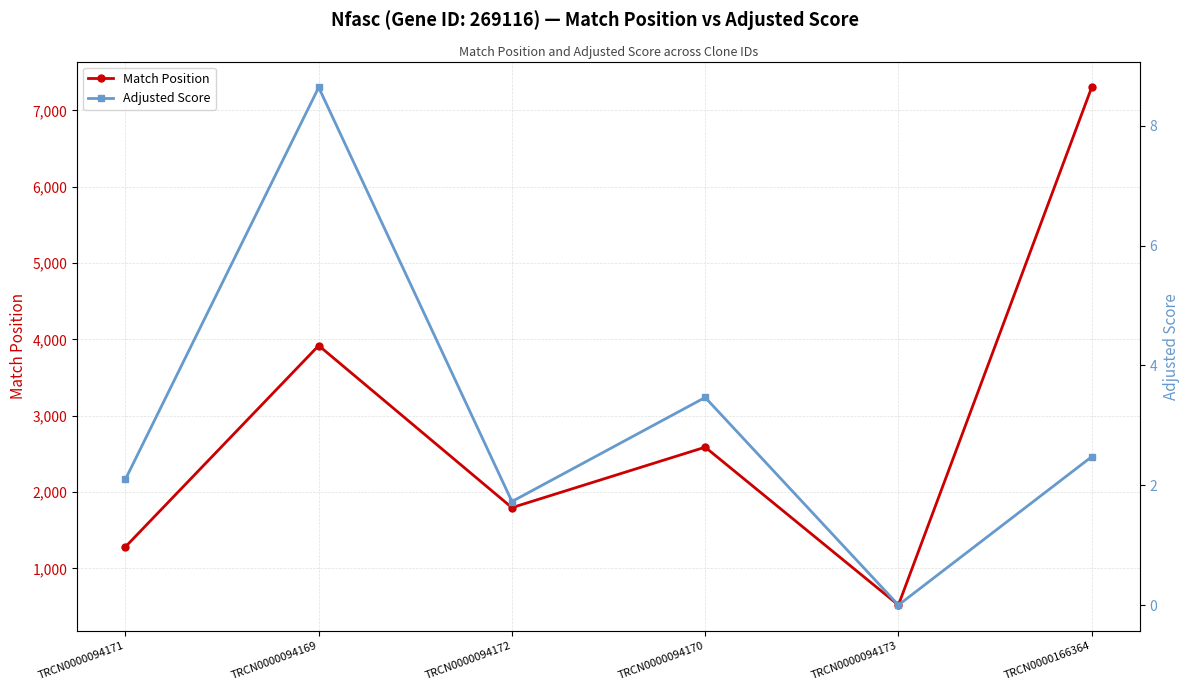

Where is Adjusted Score nearest to the value 4?

TRCN0000094170